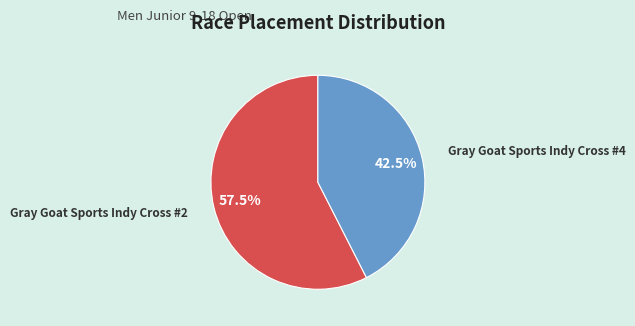

Does Gray Goat Sports Indy Cross #4 account for over 50% of the chart?

No